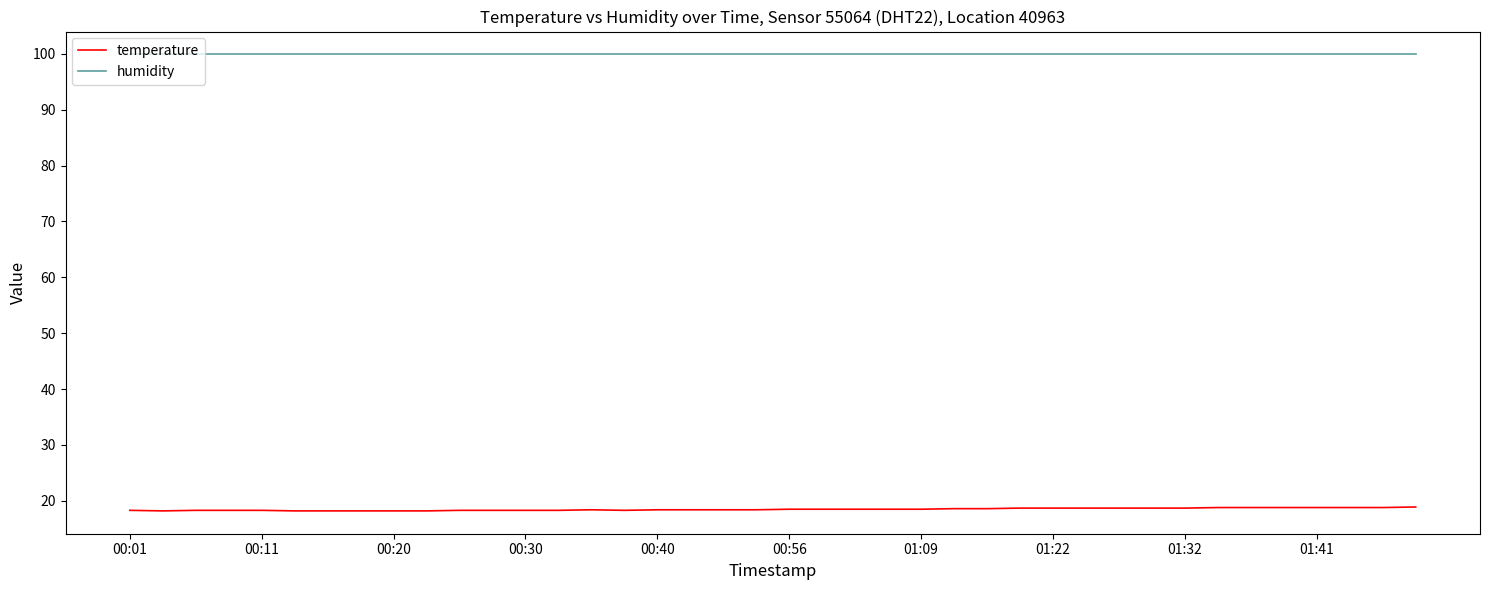

What is the average value of the temperature series?

18.5